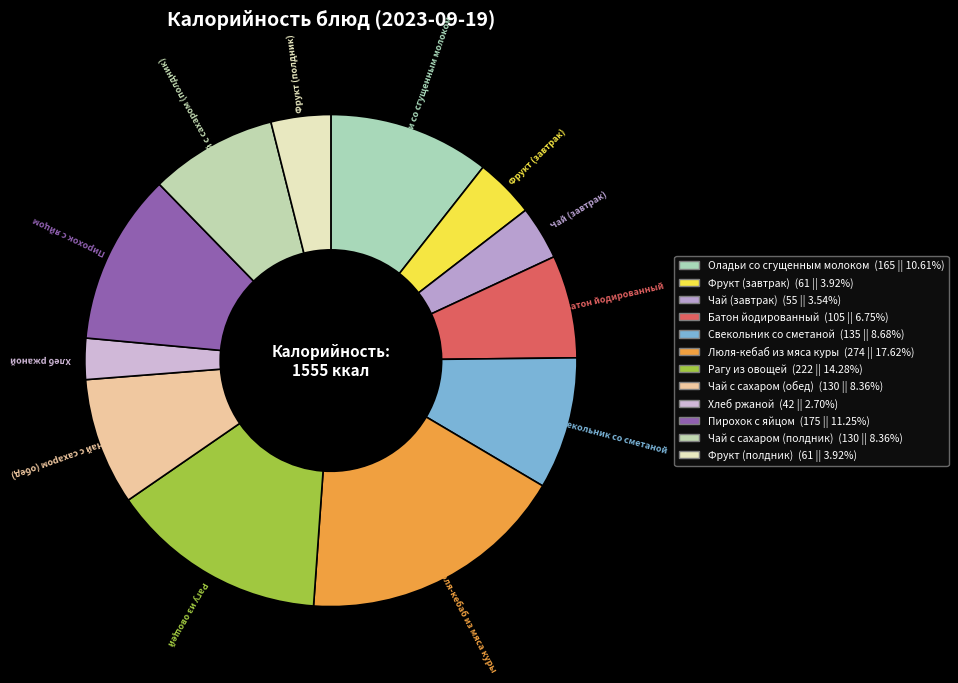

Does Хлеб ржаной account for over 50% of the chart?

No